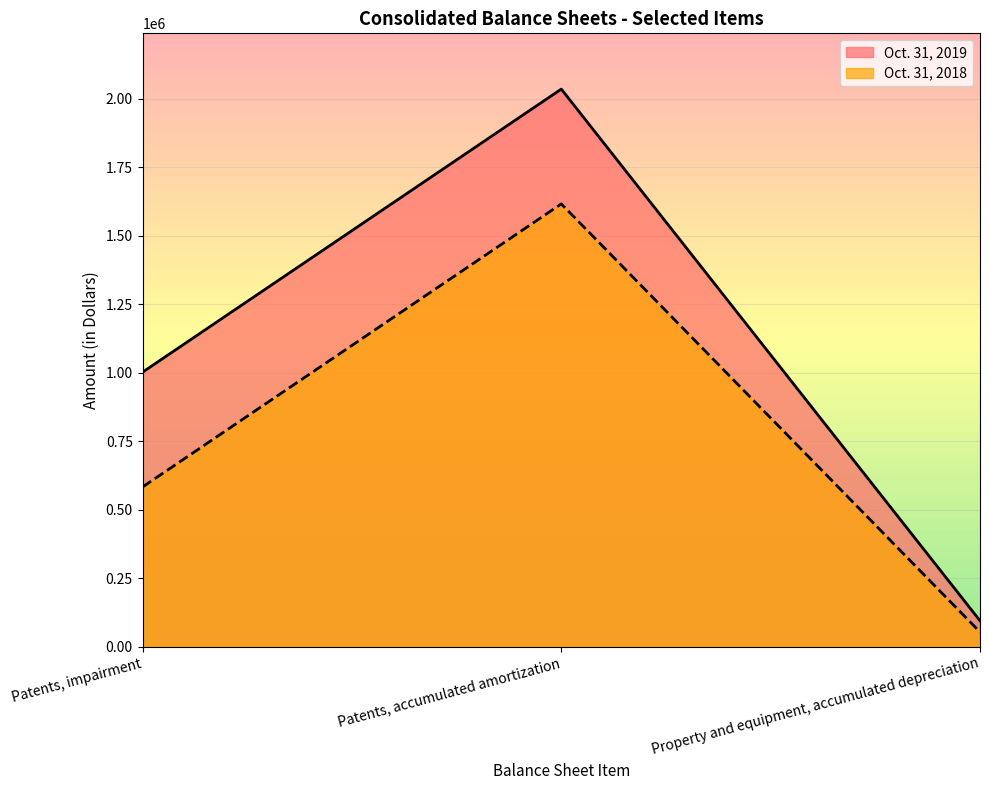

True or false: Oct. 31, 2019 has a value of 95015 at Property and equipment, accumulated depreciation.

True